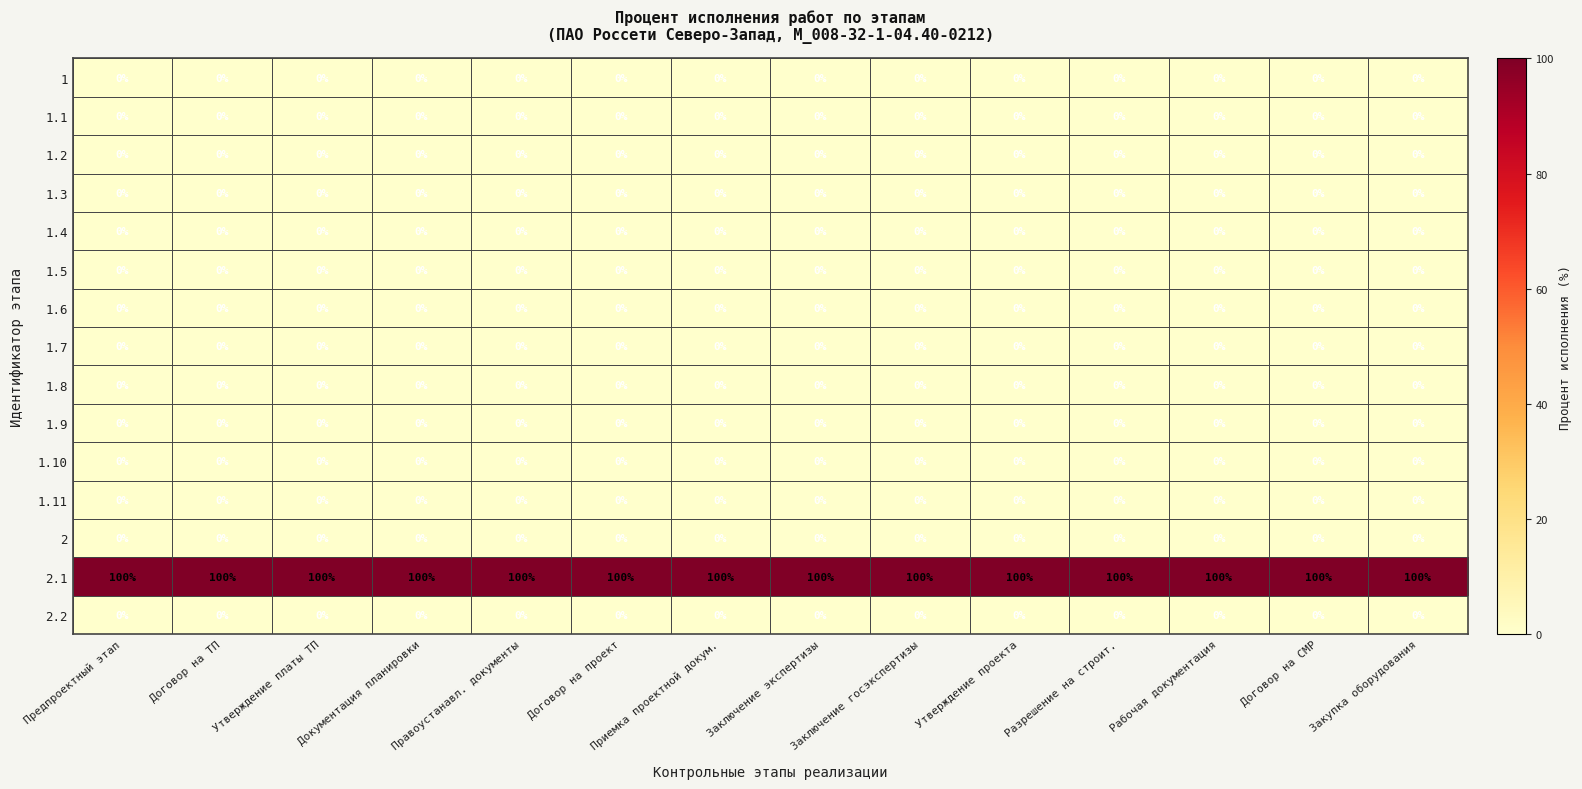

Which series has the largest total across all categories?

2.1